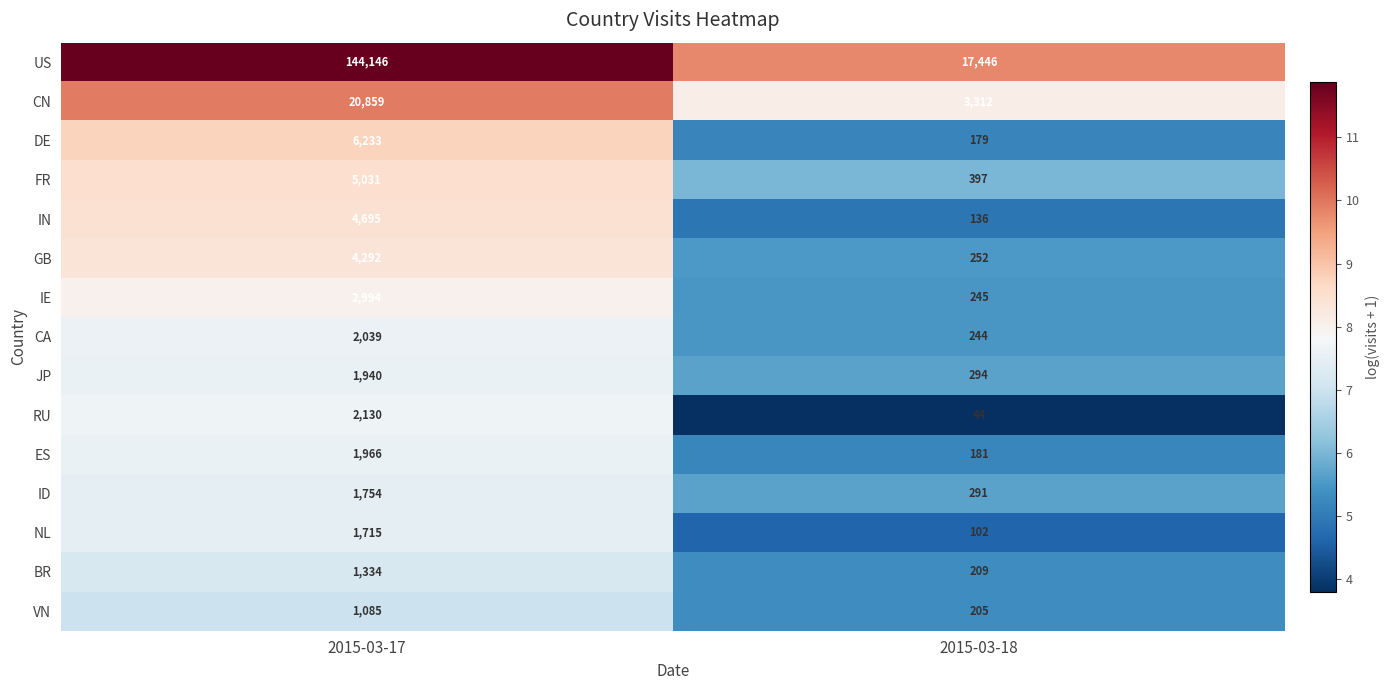

At 2015-03-17, list the series in order from smallest to largest.

VN, BR, NL, ID, JP, ES, CA, RU, IE, GB, IN, FR, DE, CN, US